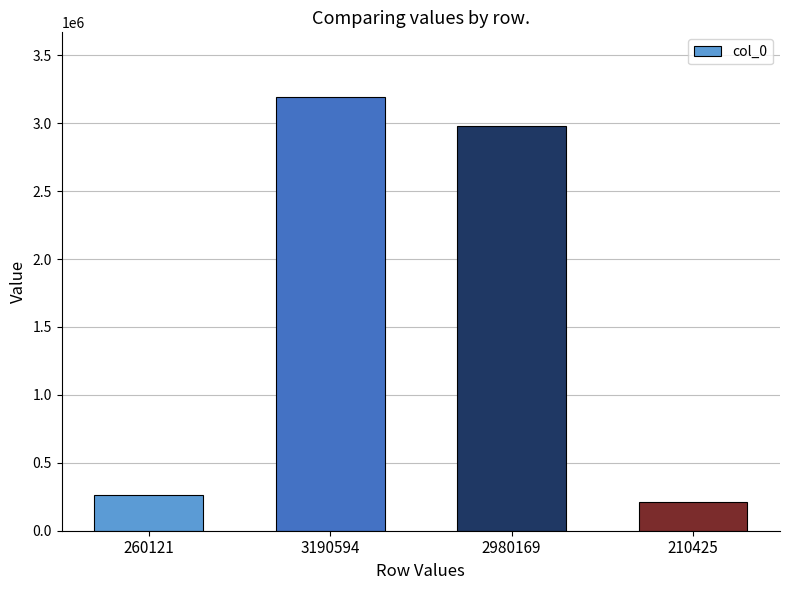

How many data points are less than 2980169?

2